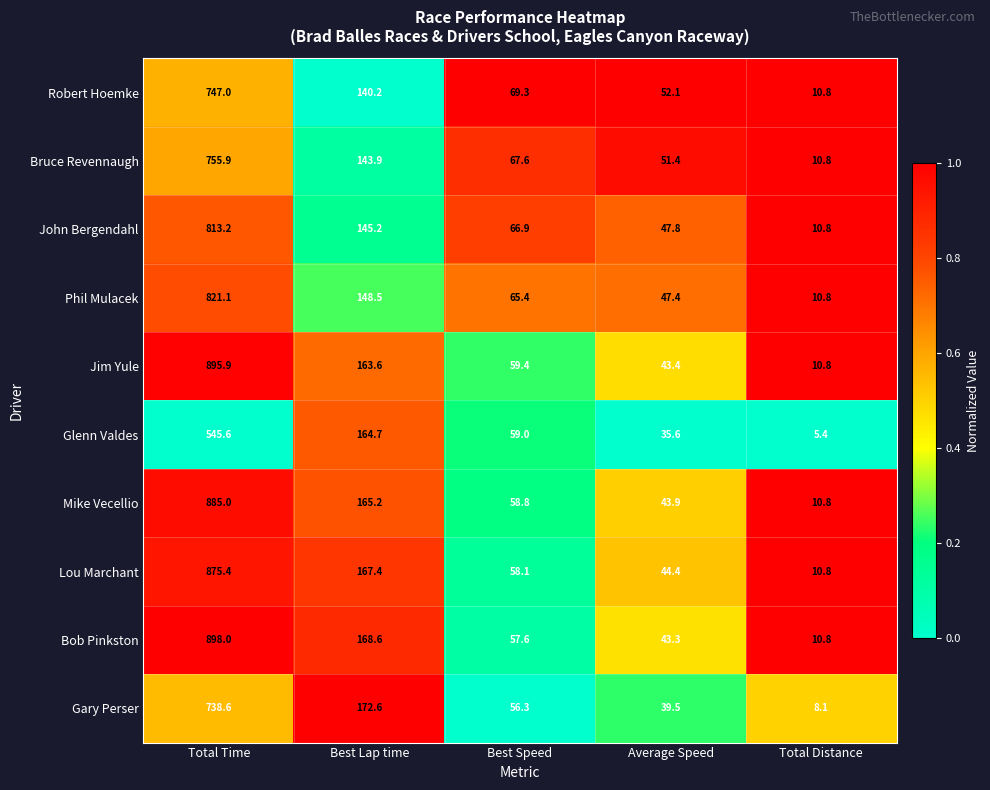

What is the maximum value for Lou Marchant?

875.4